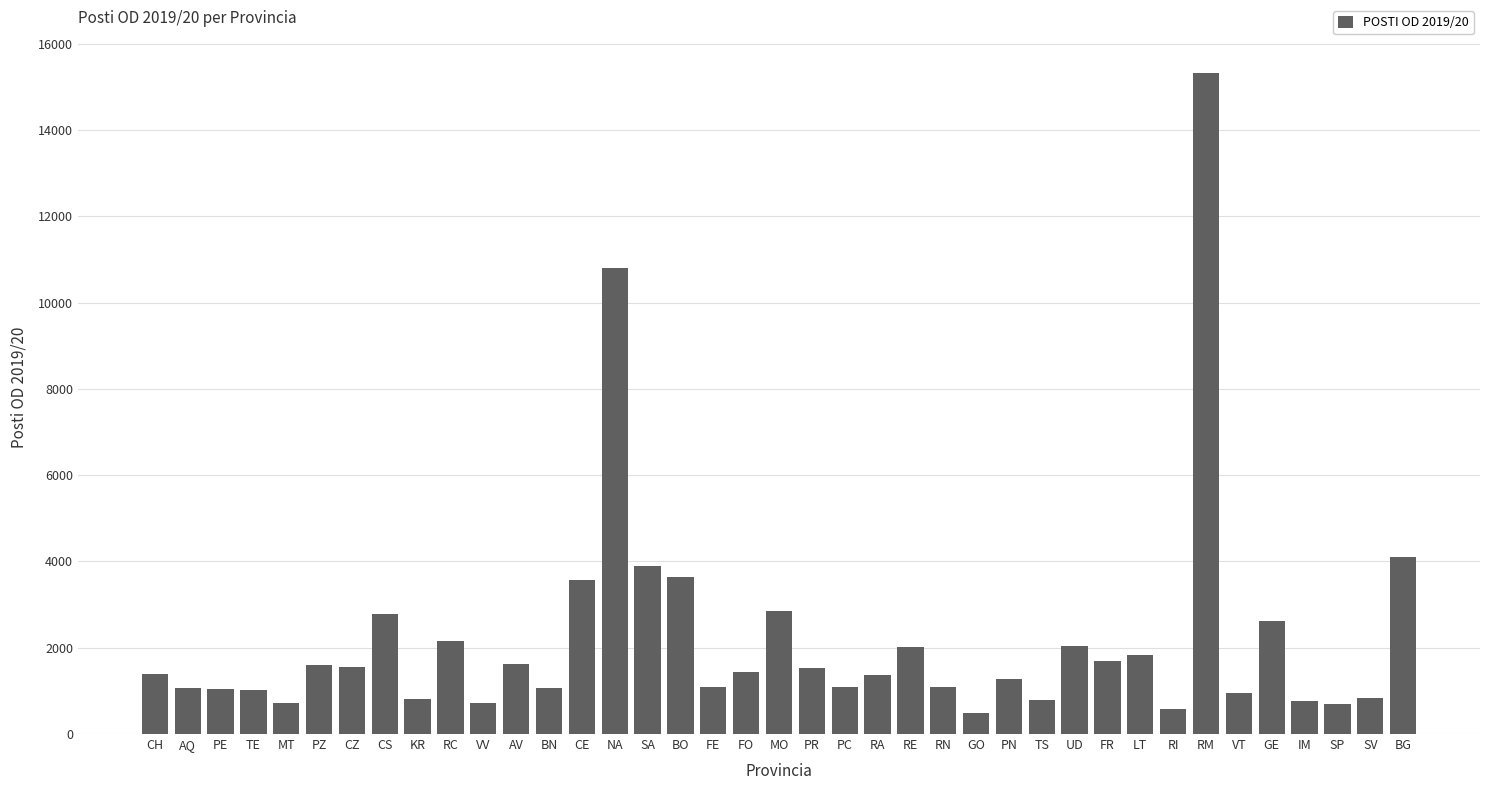

What is the sum of all values?

85937